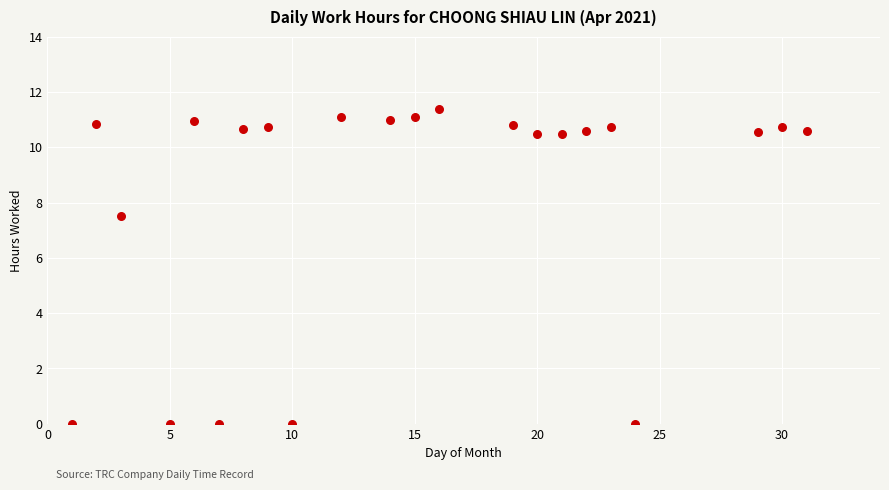

What Y value in the scatter plot is closest to 5?

7.5